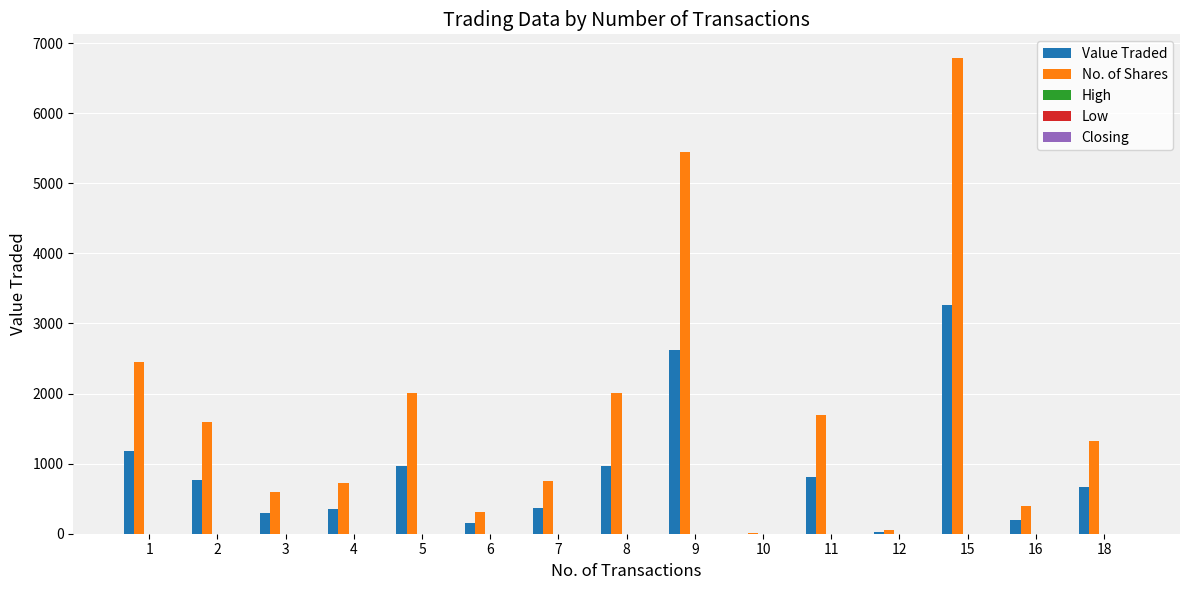

What is the sum of all Value Traded values?

12598.0